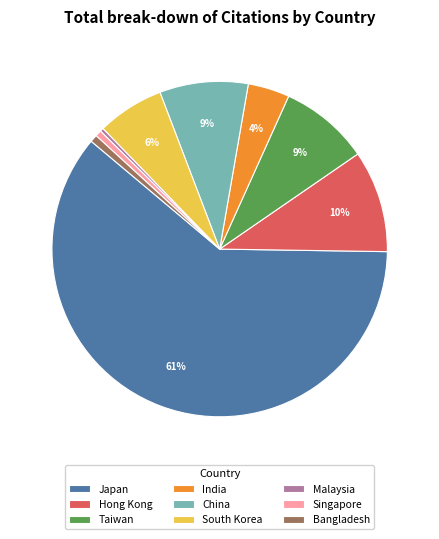

What percentage is the South Korea slice, to the nearest percent?

6%